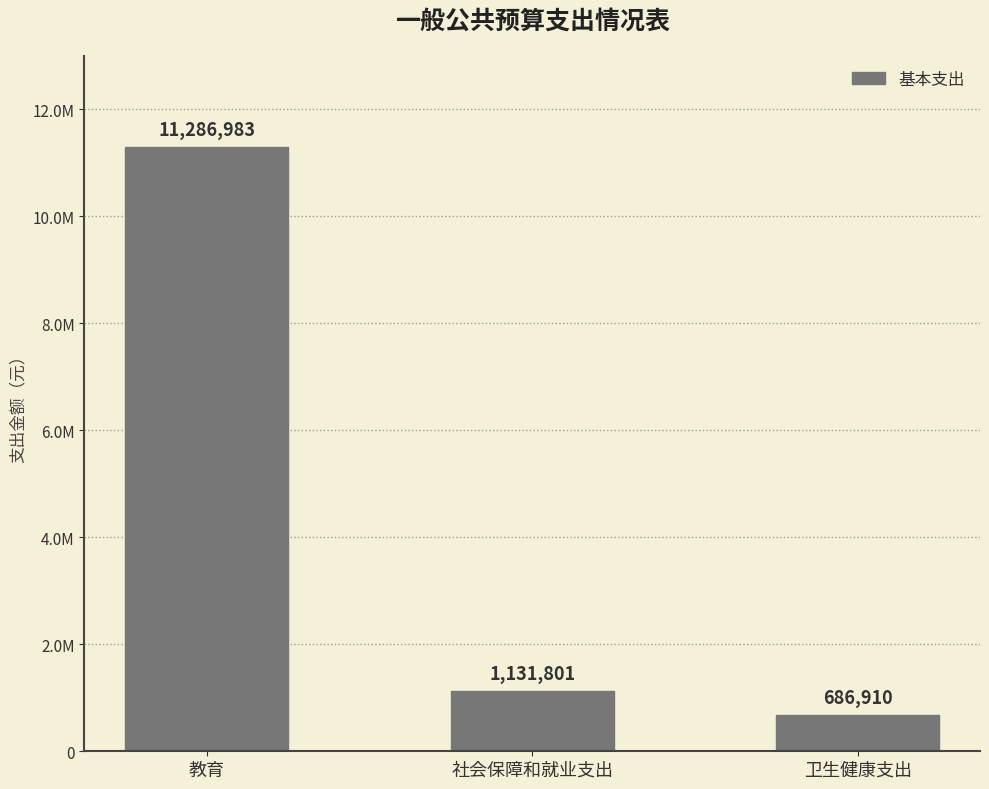

Where does the data first go above 1131801?

教育